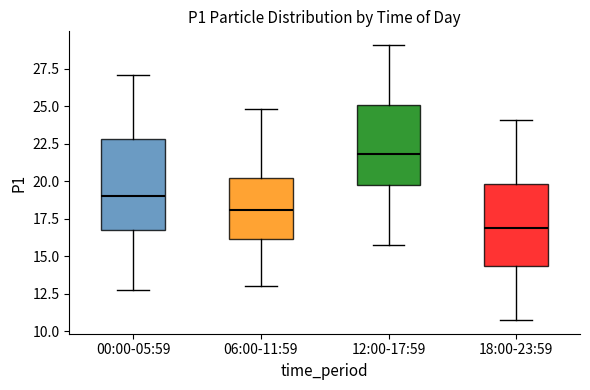

Where is the lower edge of the box for 12:00-17:59 on the y-axis? The values are not printed on the chart, so give them approximately, as read against the axis.

19.5